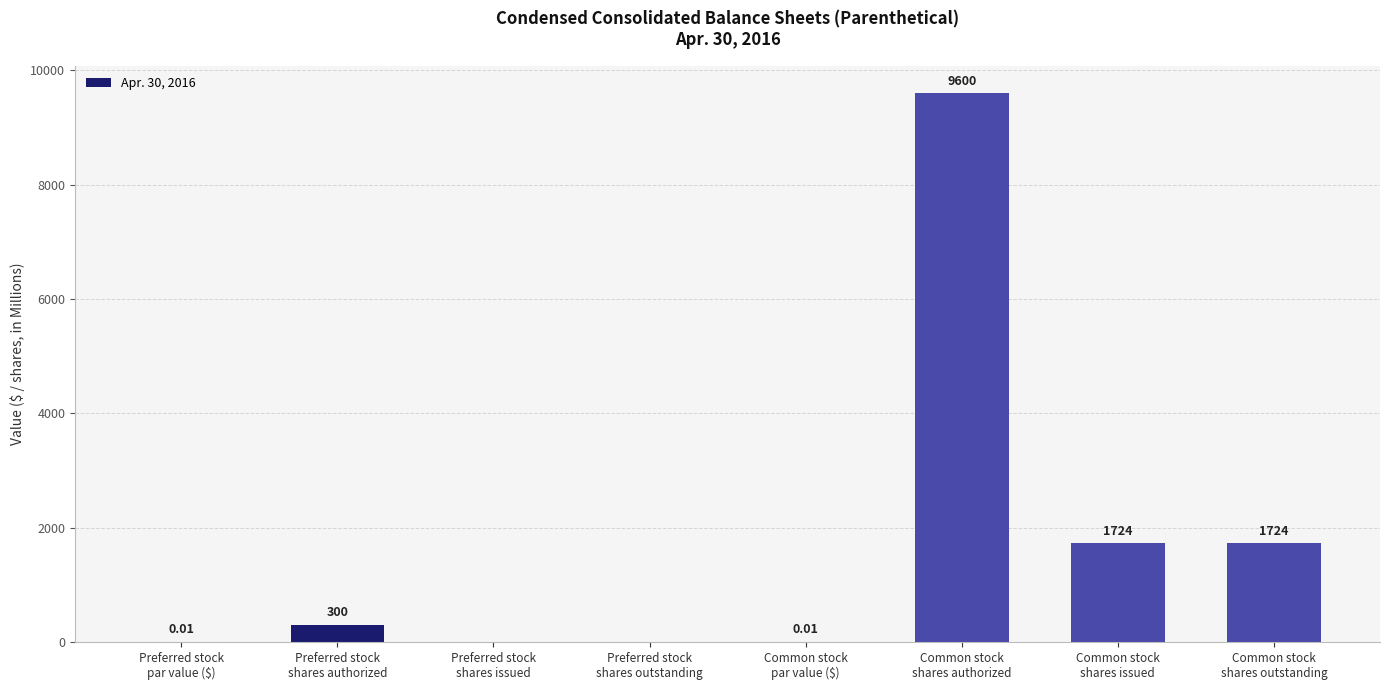

What is the sum of all values?

13348.0